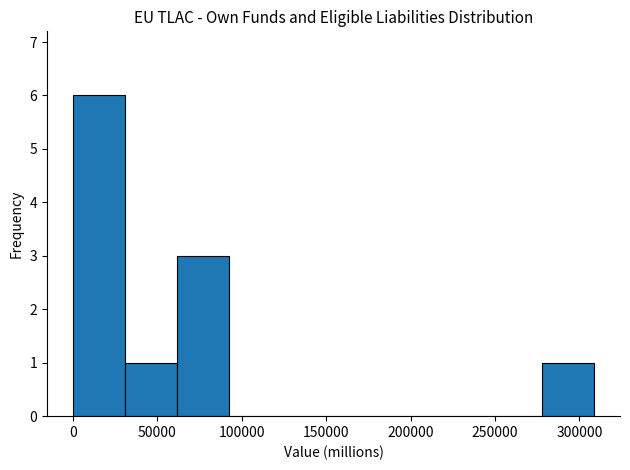

What is the height of the bar covering 30000 to 60000 on the x-axis? Neither the bar edges nor the heights are printed on the chart, so give them approximately, as read against the axes.

1